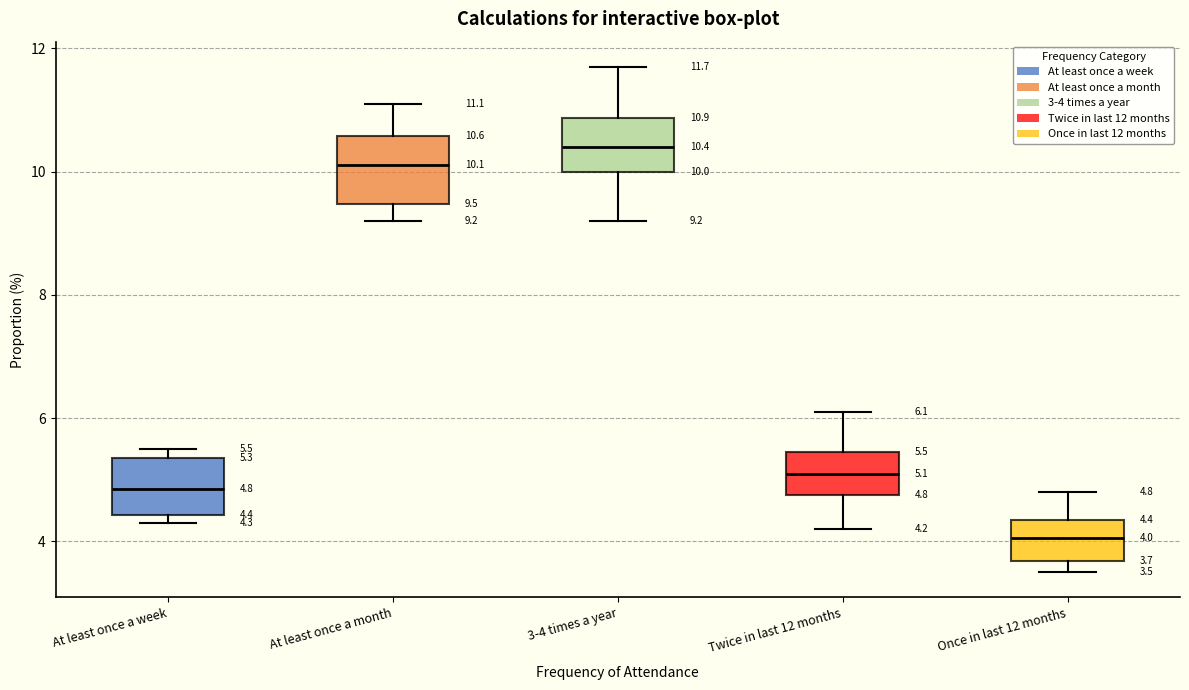

Which box's median line is the lowest?

Once in last 12 months